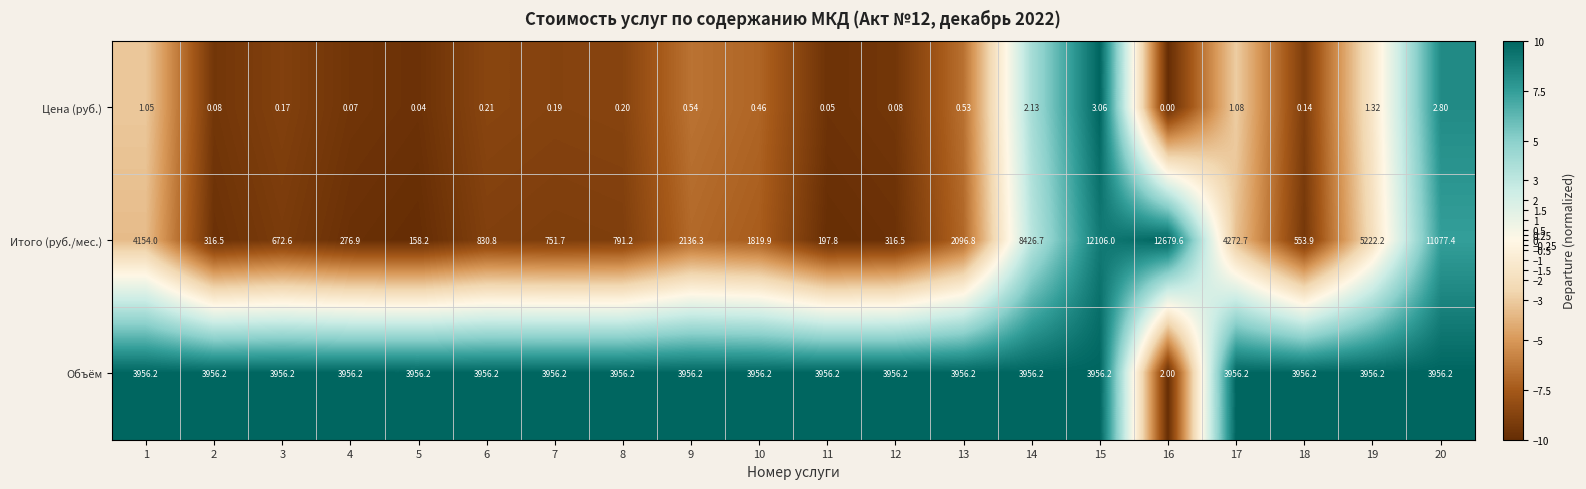

Which series has the widest spread of values?

Итого (руб./мес.)